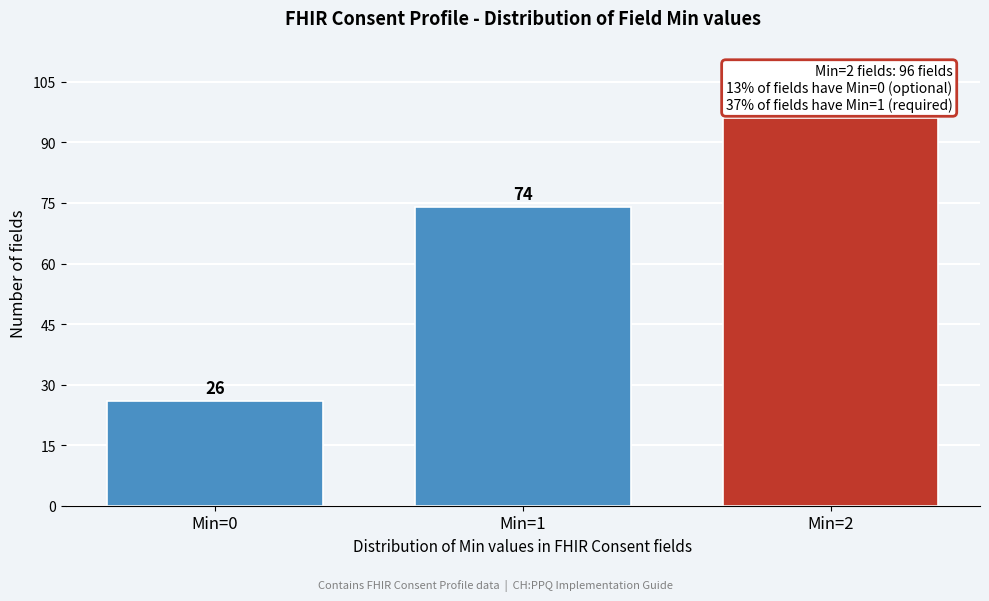

Reading left to right, what are all the values shown in this chart?

26	74	96